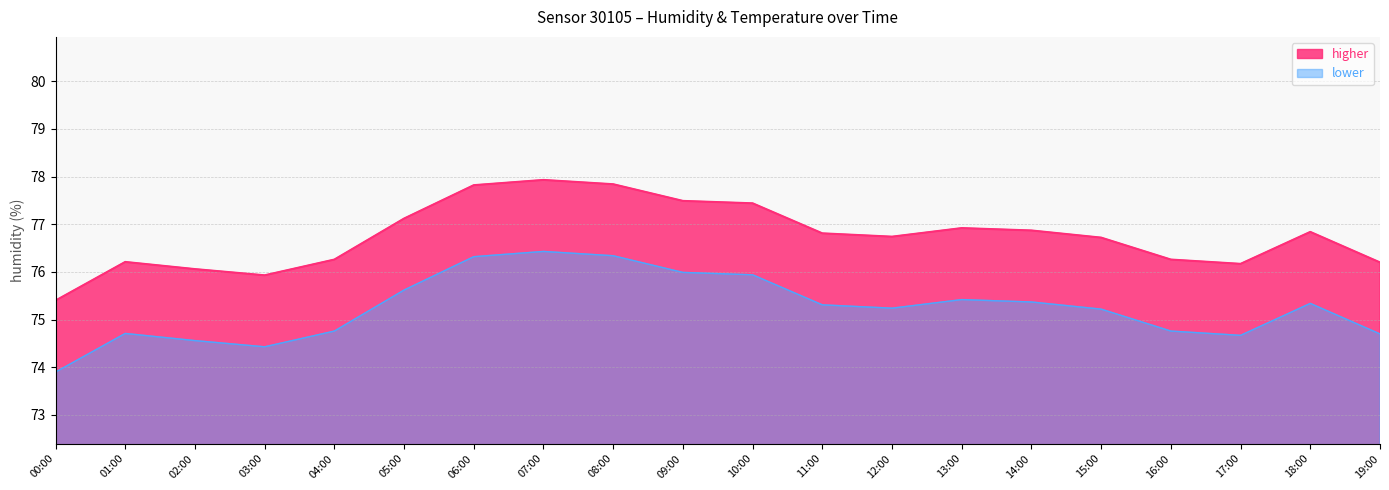

What is the sum of the values at 08:00 and 00:00?

153.2